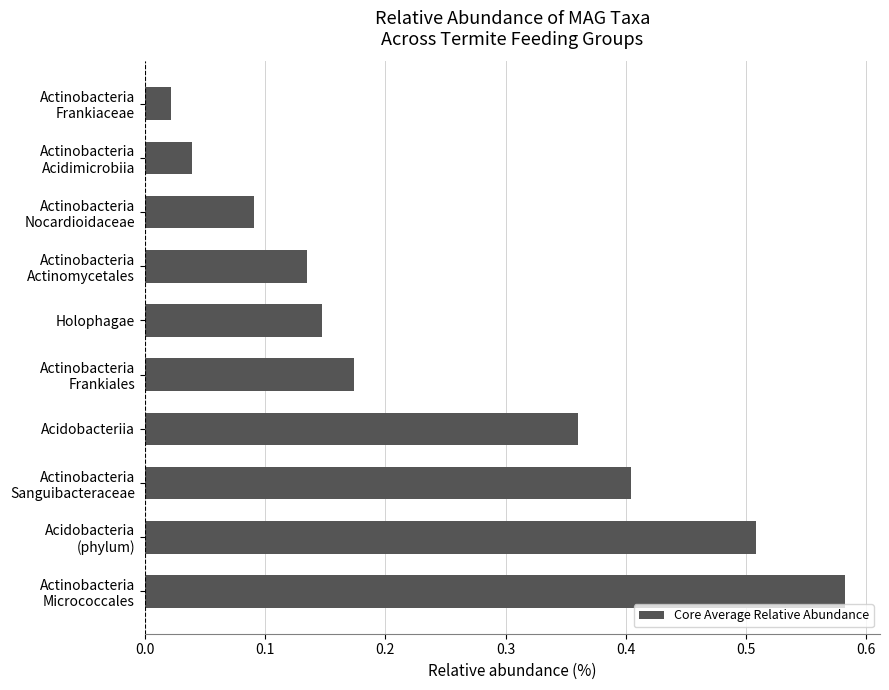

Rank the categories by value from lowest to highest.

Actinobacteria
Frankiaceae, Actinobacteria
Acidimicrobiia, Actinobacteria
Nocardioidaceae, Actinobacteria
Actinomycetales, Holophagae, Actinobacteria
Frankiales, Acidobacteriia, Actinobacteria
Sanguibacteraceae, Acidobacteria
(phylum), Actinobacteria
Micrococcales